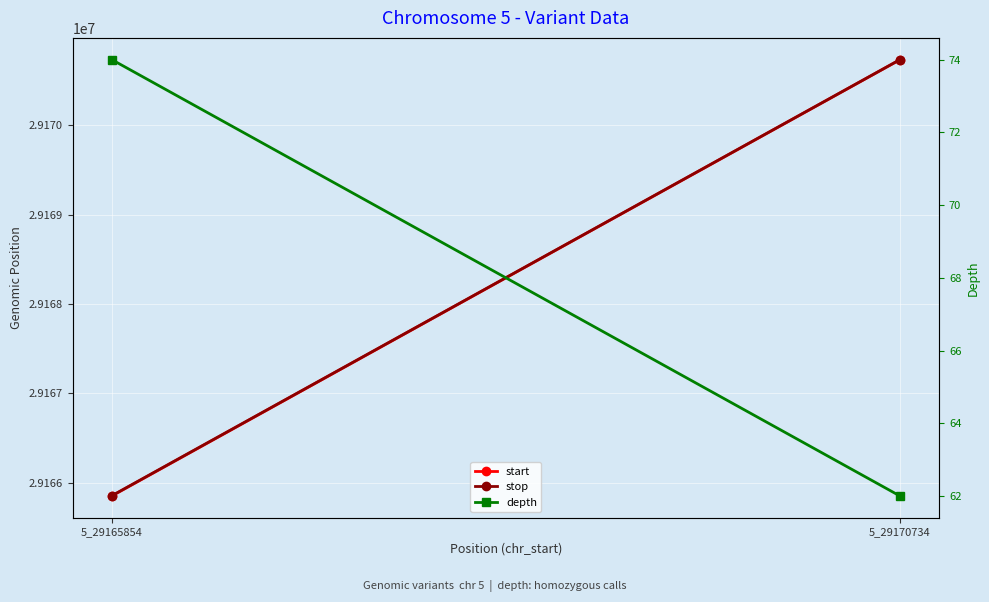

Is it true that stop equals 29170735 at 5_29170734?

True